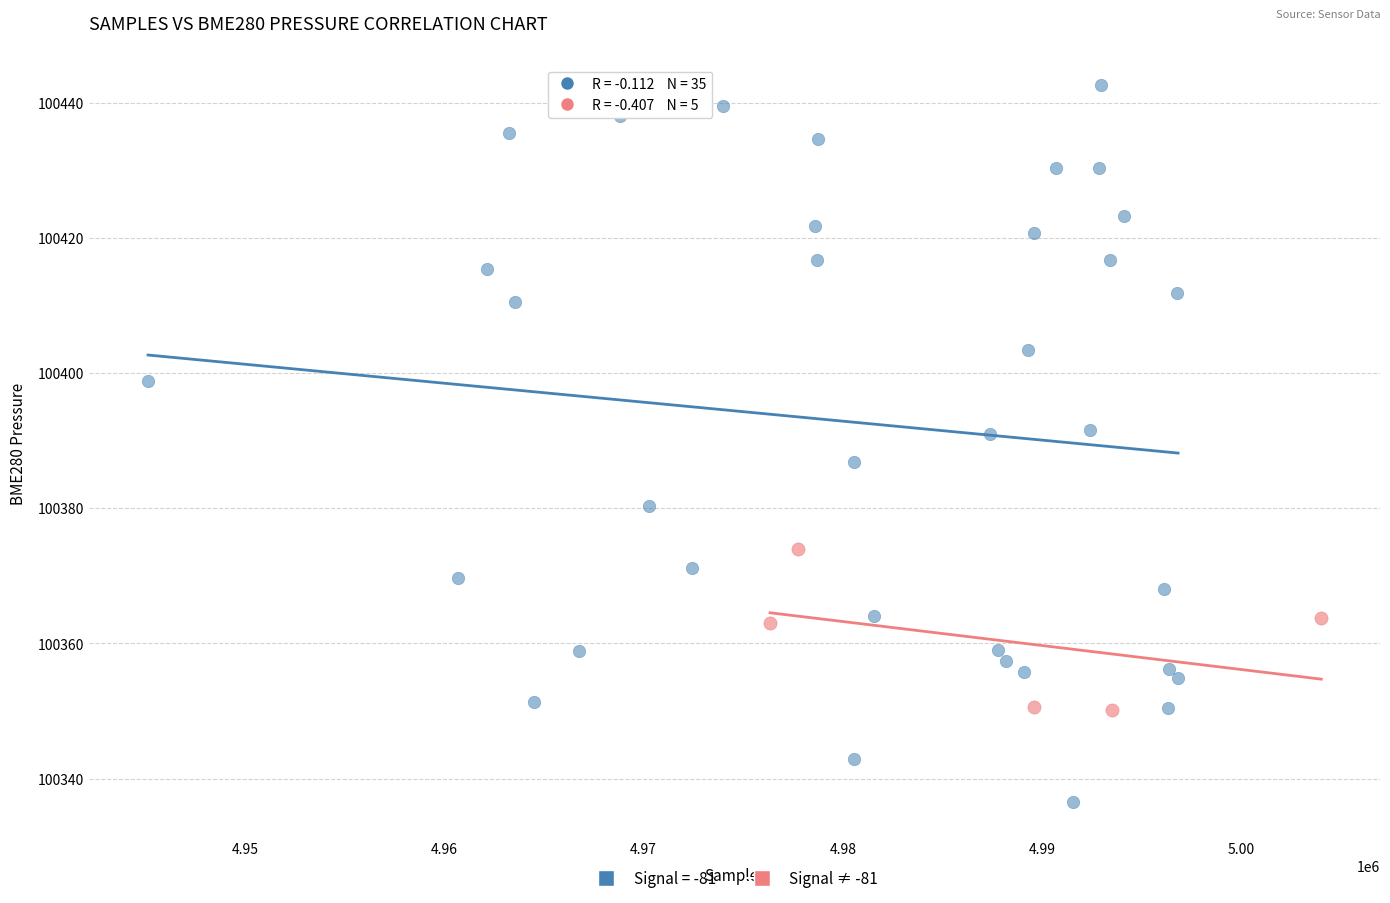

Which series has the largest Y range (max minus min)?

Signal = -81